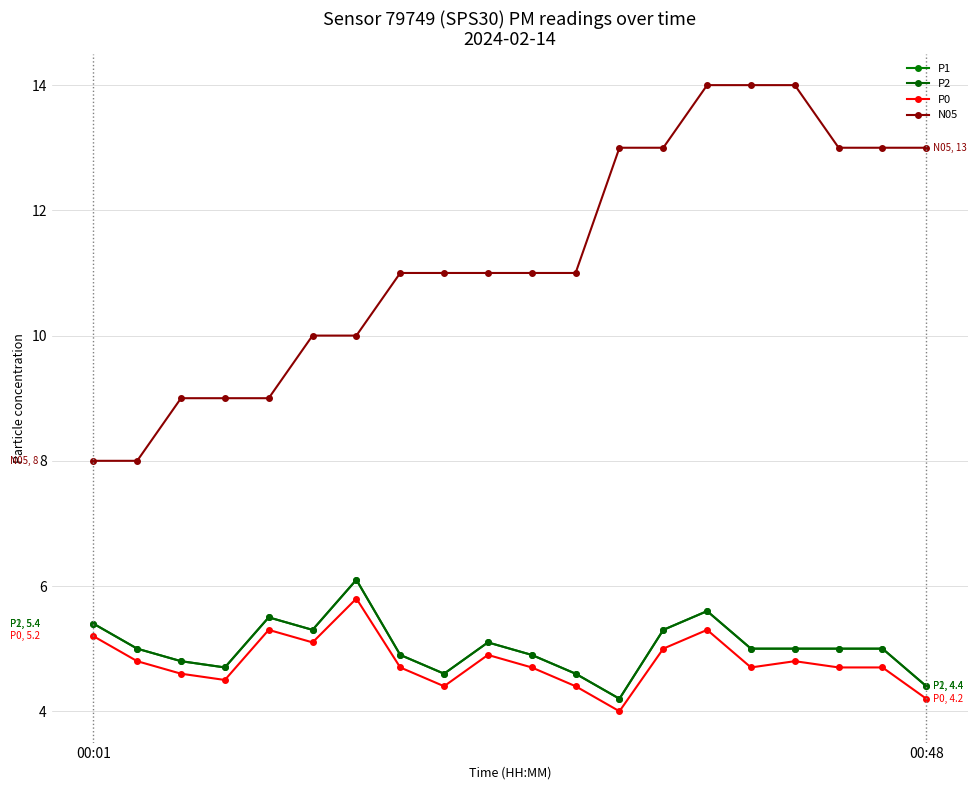

Does the chart have visible grid lines?

Yes